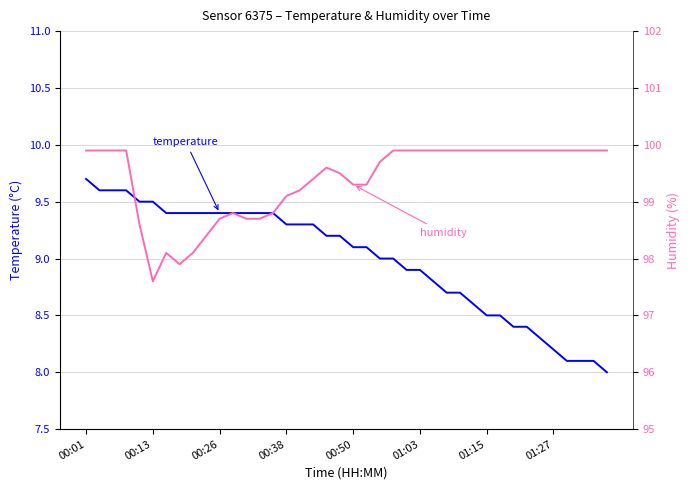

Rank the series by their average value, from highest to lowest.

humidity, temperature